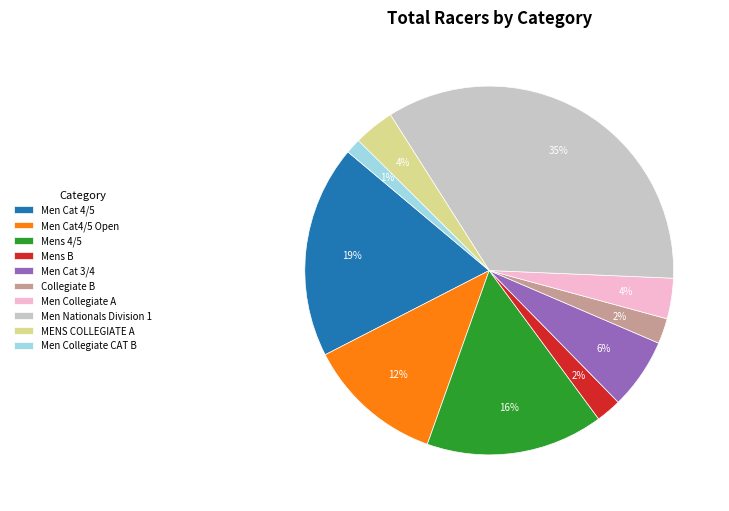

Do Men Nationals Division 1 and Men Cat 3/4 together represent more than half of the pie?

No